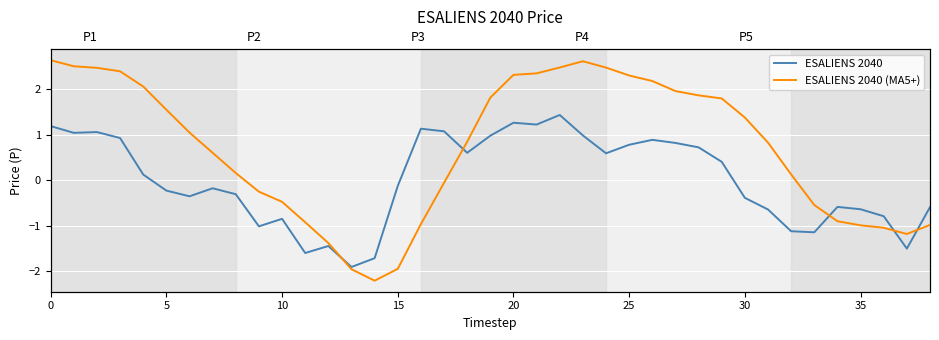

How many values in ESALIENS 2040 are below zero?

20